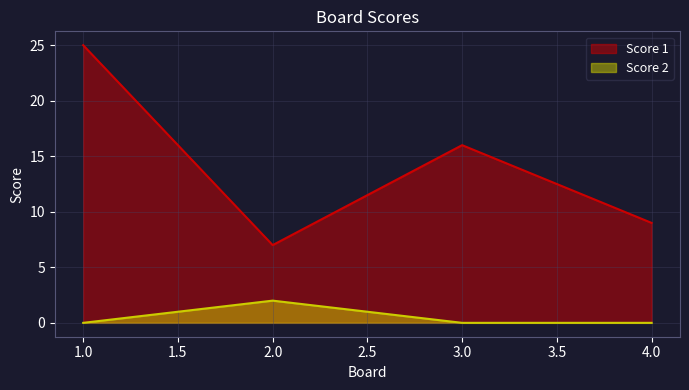

How many interior local valleys does the Score 1 series have?

1